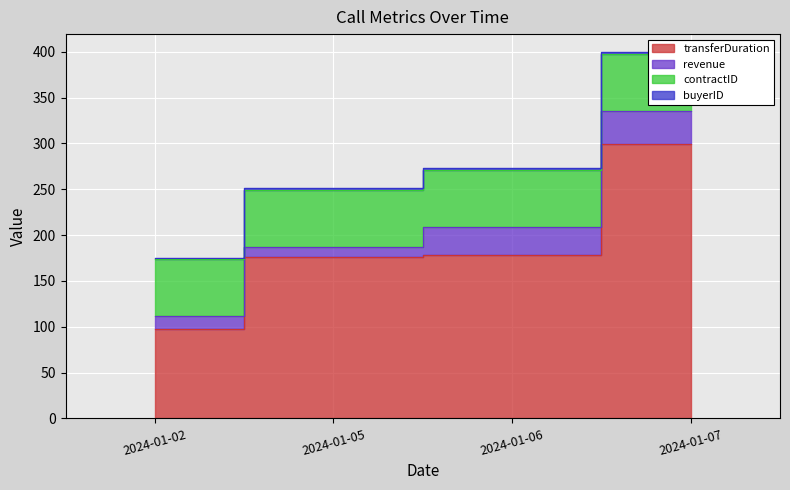

What are all the series names shown in the legend?

transferDuration, revenue, contractID, buyerID